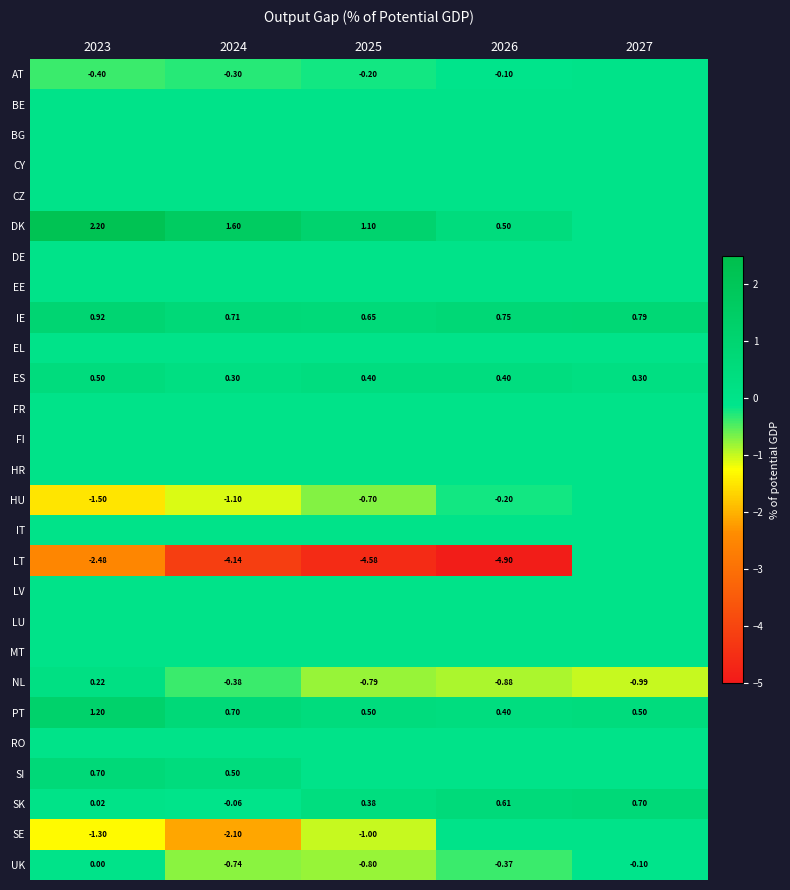

Rank the series by their maximum value, from lowest to highest.

AT, BE, BG, CY, CZ, DE, EE, EL, FR, FI, HR, HU, IT, LT, LV, LU, MT, RO, SE, UK, NL, ES, SK, SI, IE, PT, DK